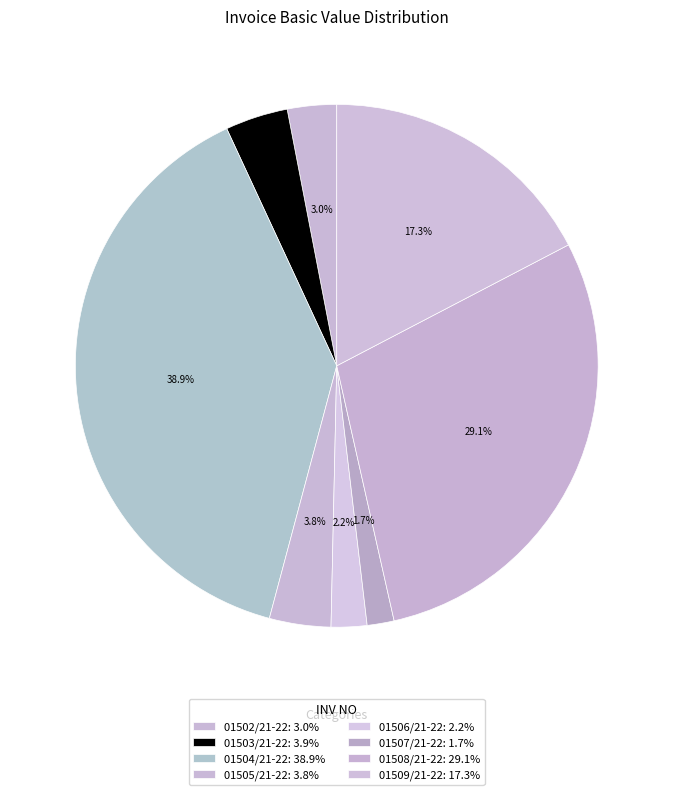

How many segments does this pie chart have?

8